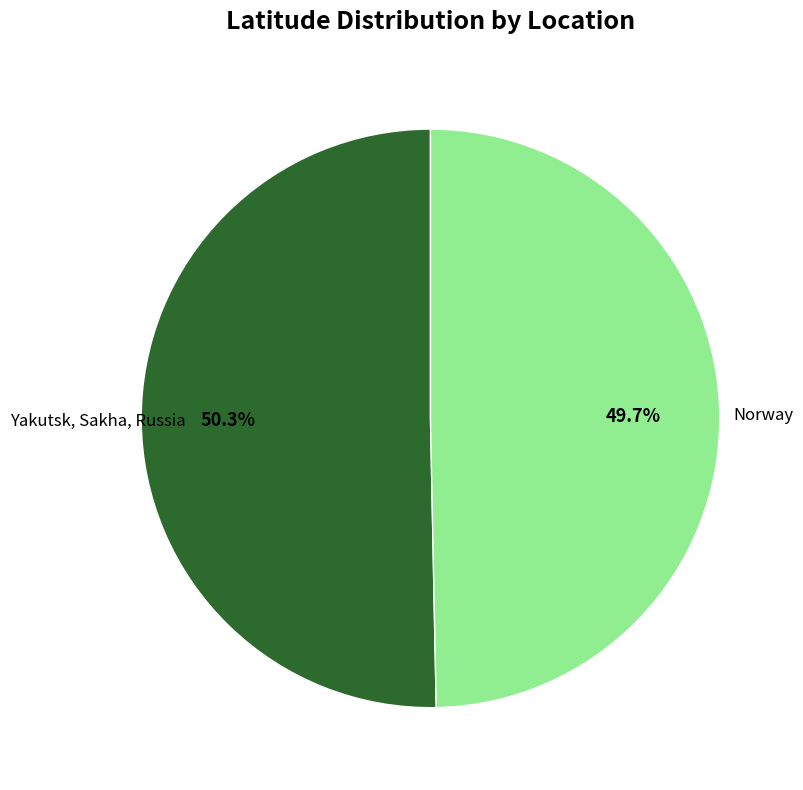

Which category has the smallest portion of the pie?

Norway